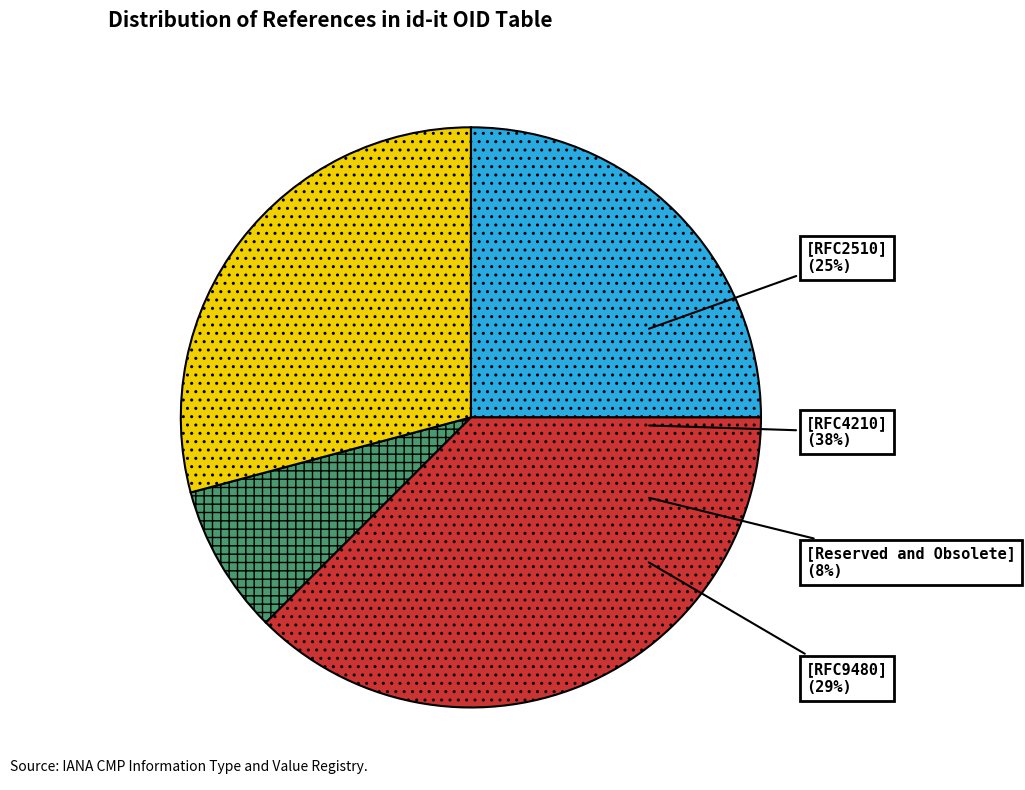

How many segments does this pie chart have?

4